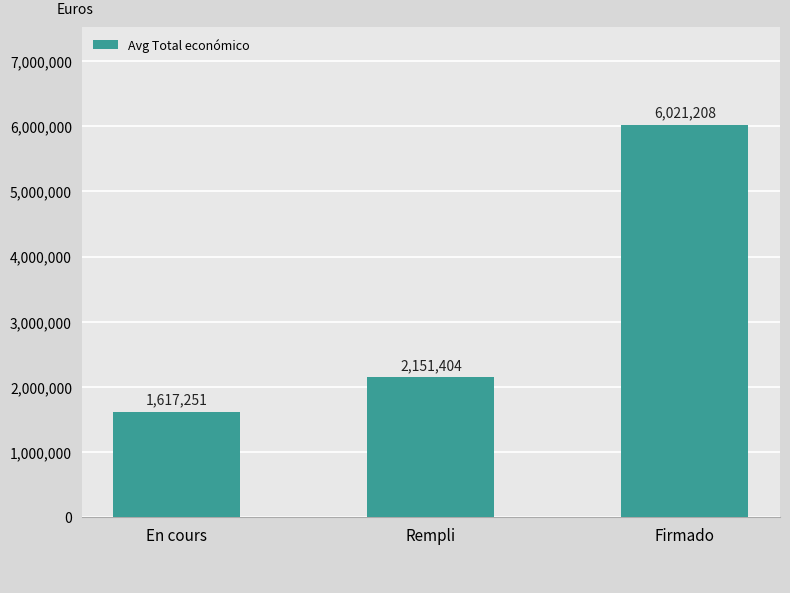

What is the ratio of the value at Rempli to the value at Firmado?

0.4